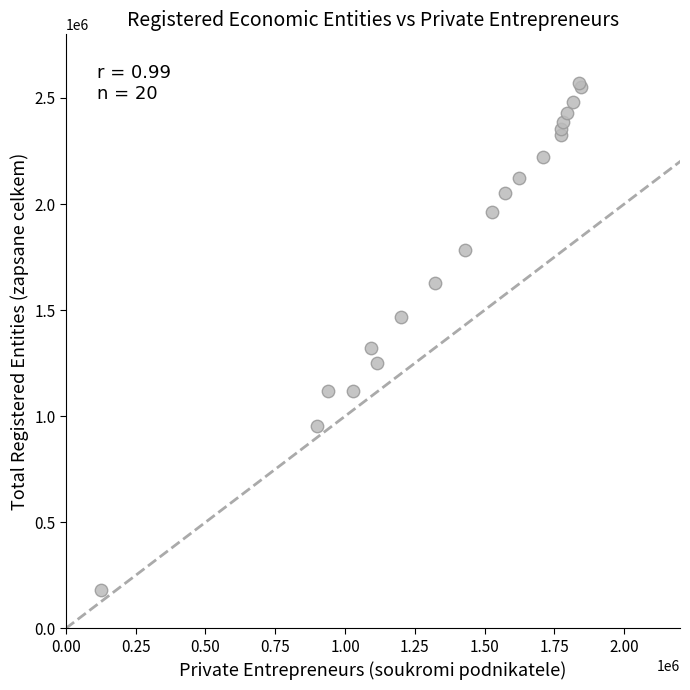

What Y value in the scatter plot is closest to 1374802?

1321096